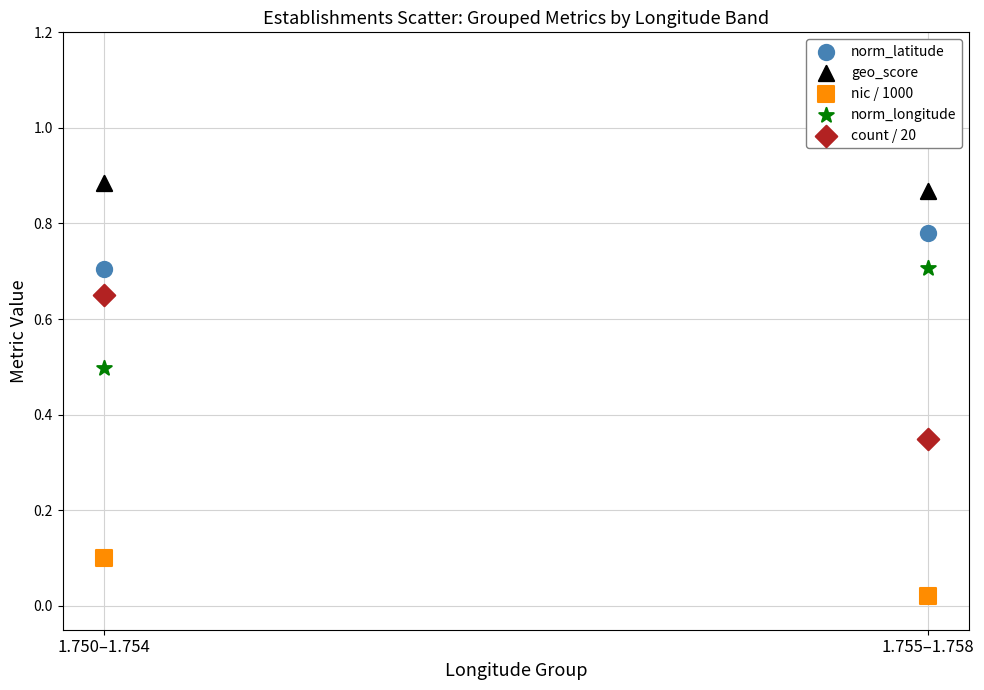

Across all data points, what is the average Y value?

0.6